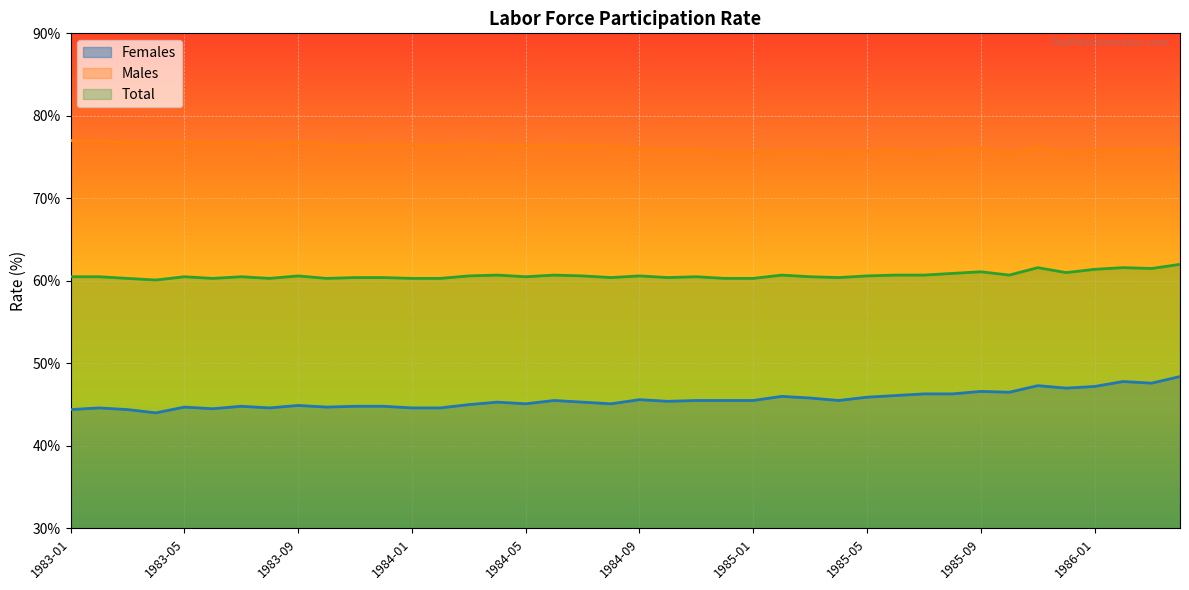

Where is Females nearest to the value 46?

1985-02